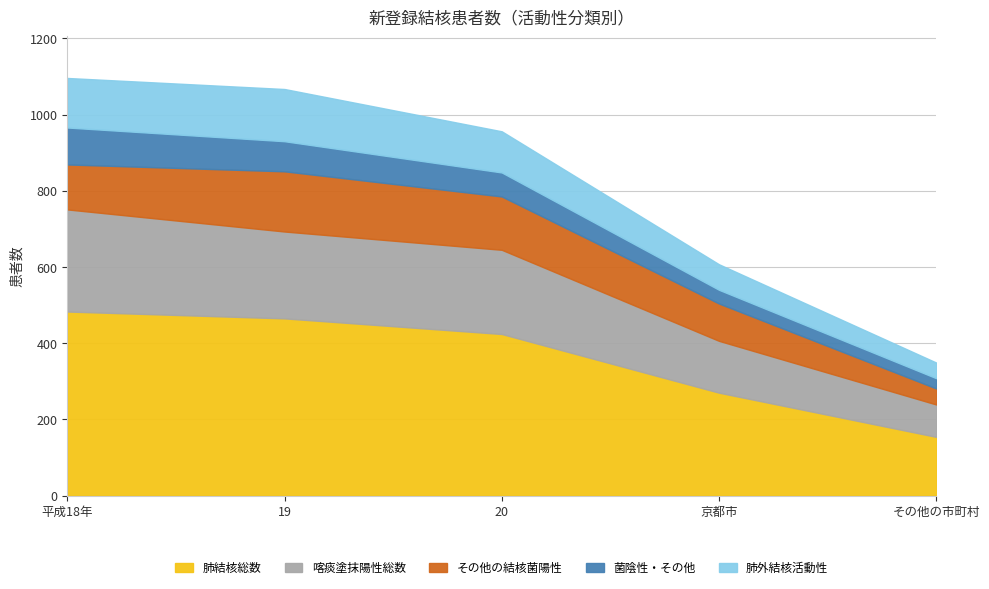

What is the difference between the maximum and second lowest values in the 菌陰性・その他 series?

61